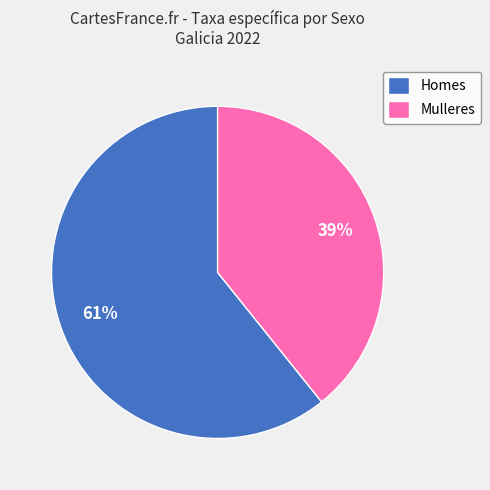

Does any single category account for the majority?

Yes